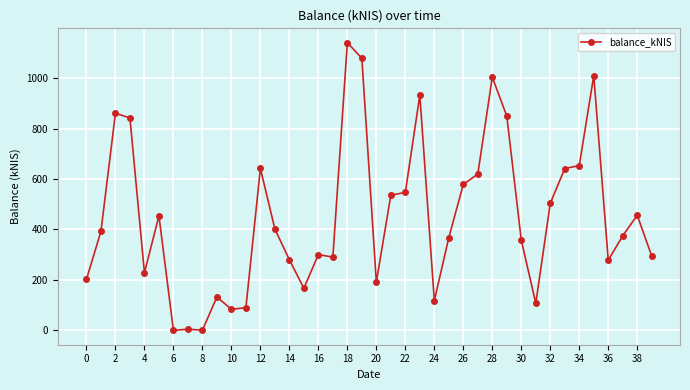

True or false: the data has more than 0 interior local peaks.

True